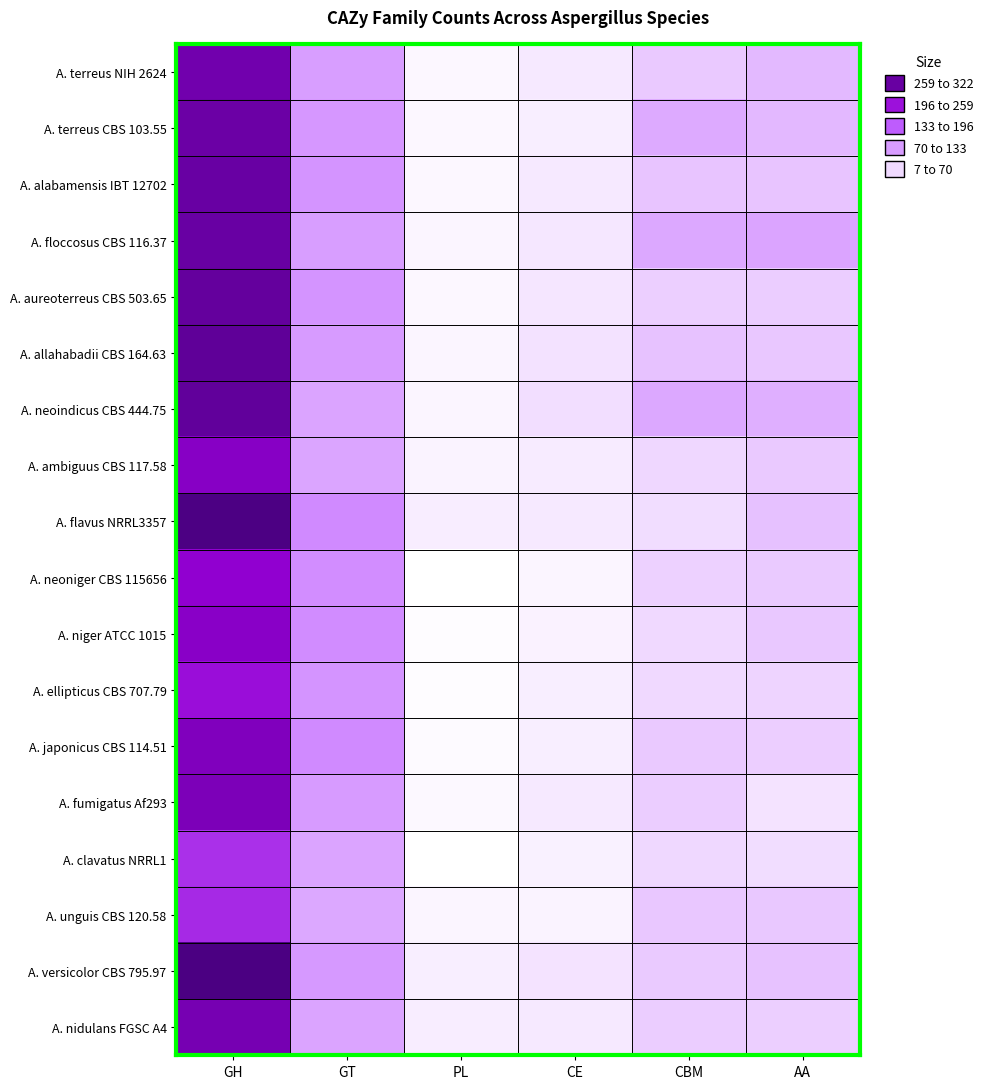

At which category is the sum across all series the highest?

GH